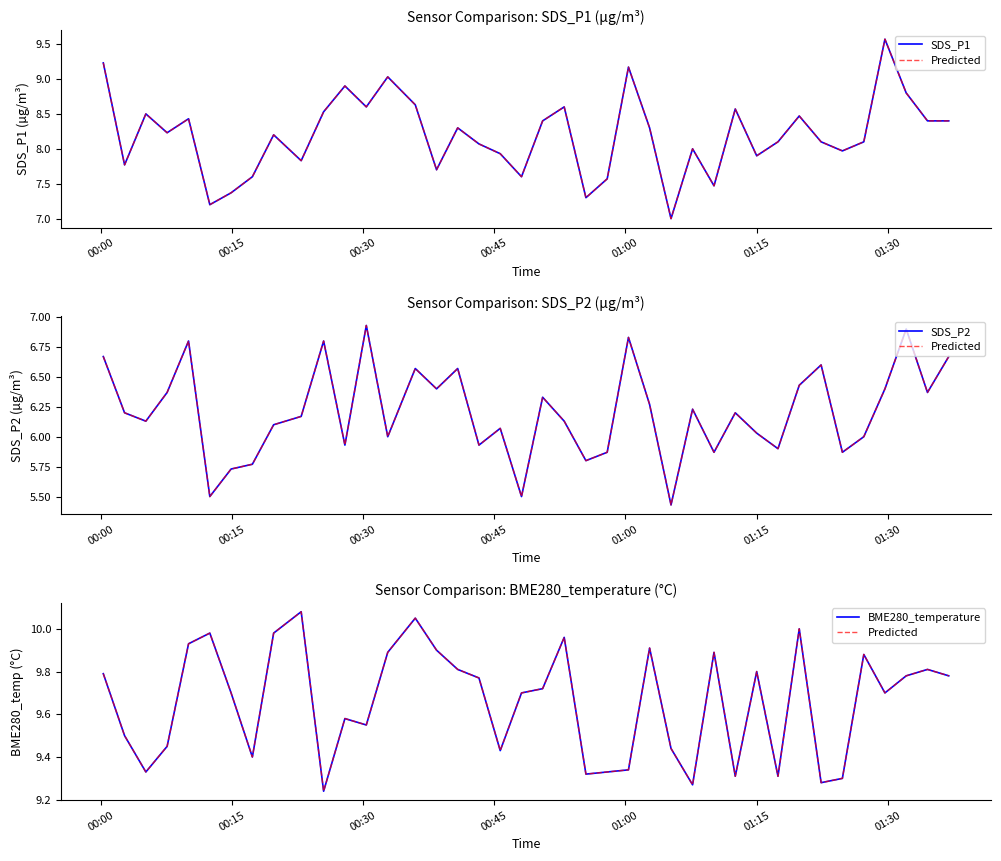

Where does the SDS_P1 series first go above 8?

00:00